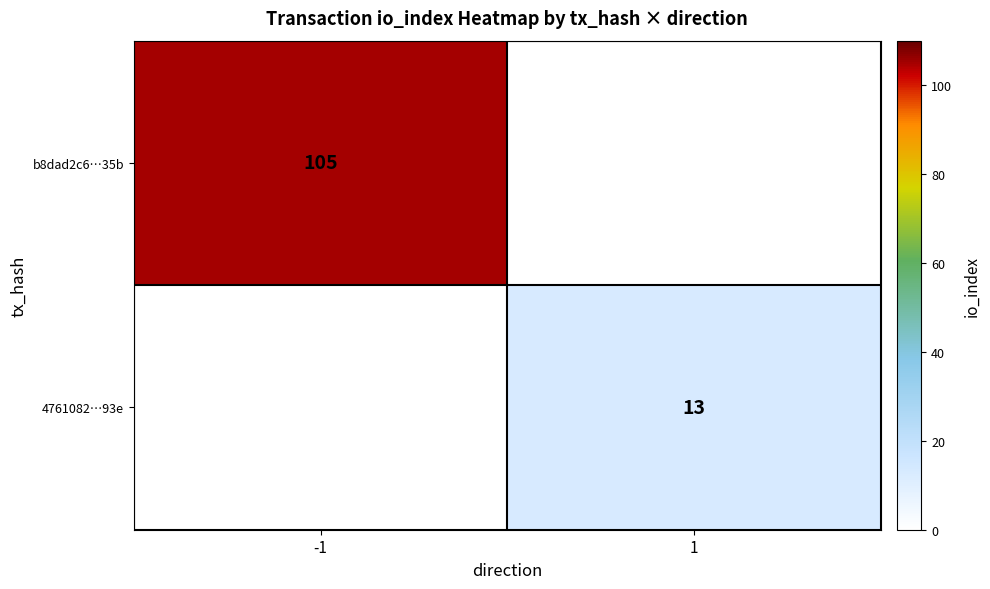

The value of b8dad2c6…35b at -1 is 24. True or false?

False